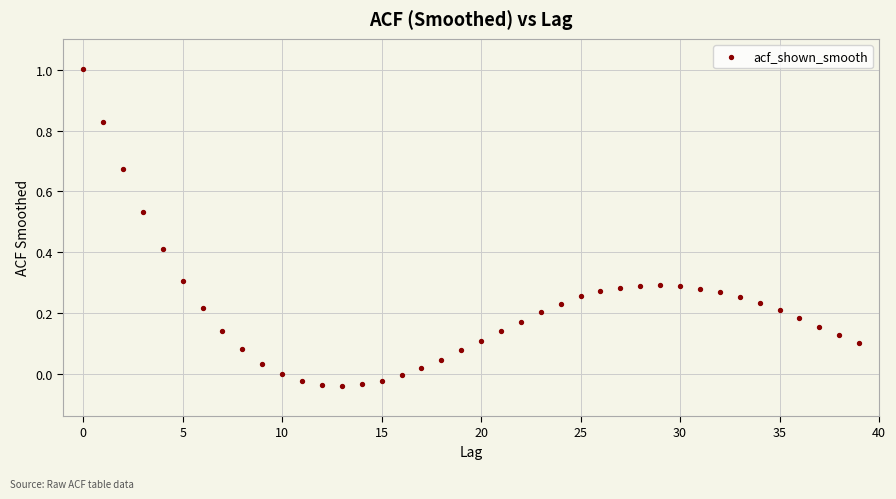

Count the number of points in this scatter plot.

40